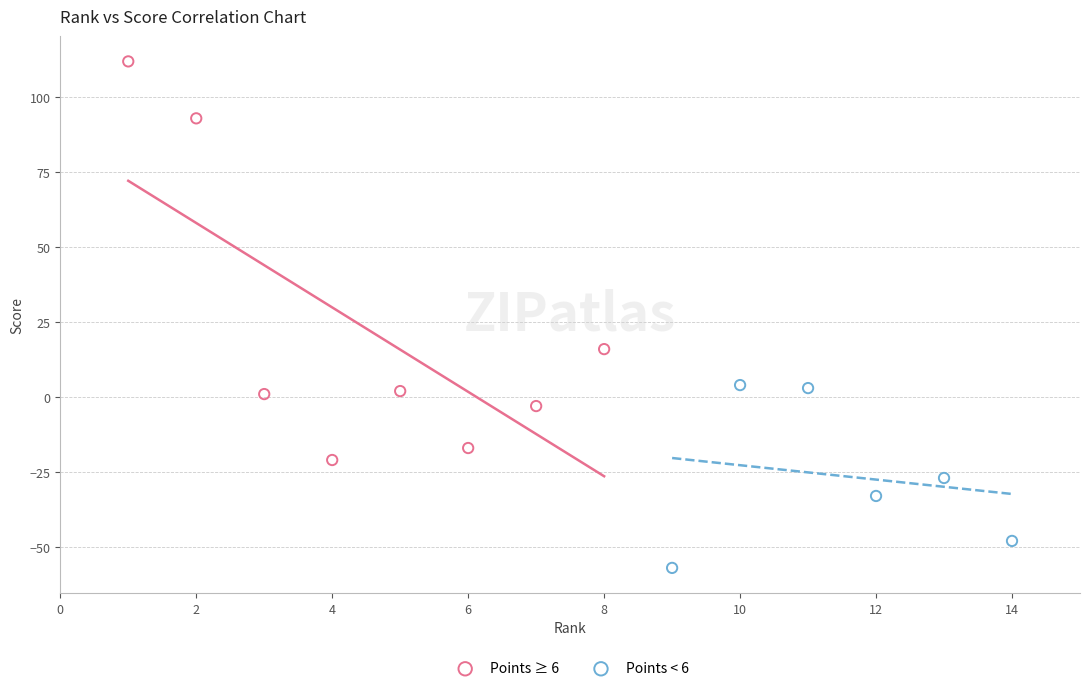

Which series reaches the minimum Y coordinate?

Points < 6